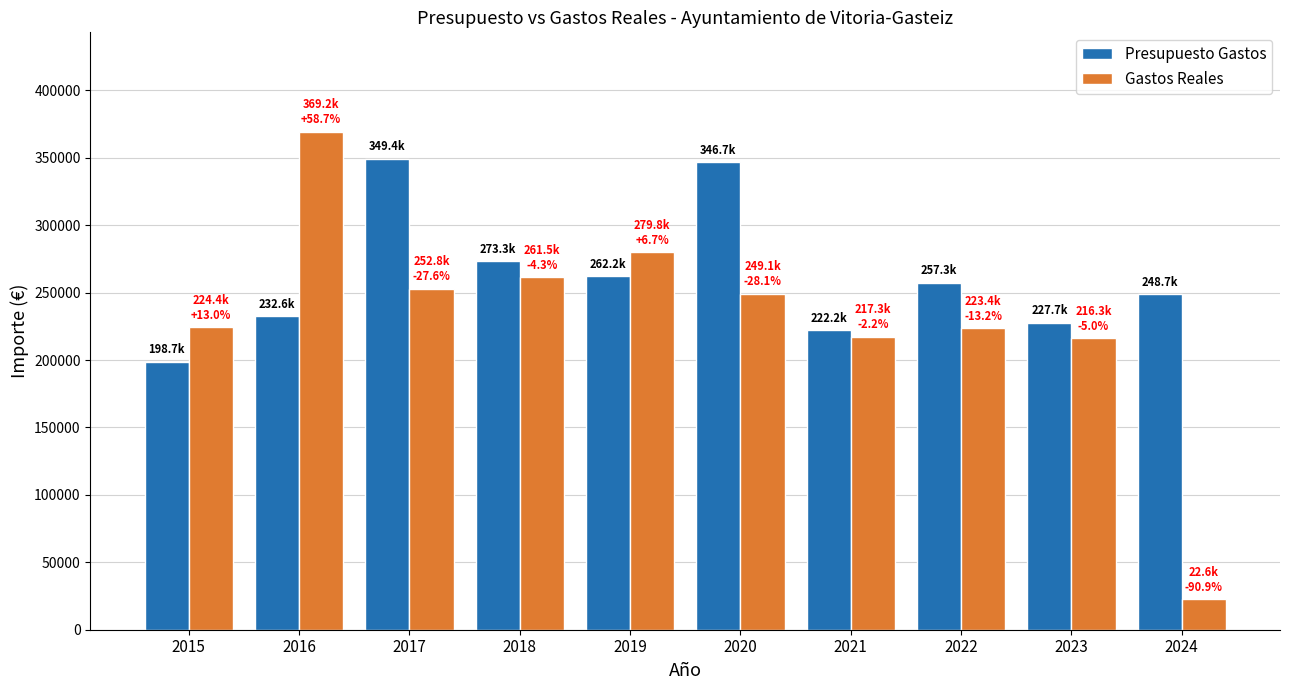

What is the difference between the highest and lowest values at 2022?

33847.5